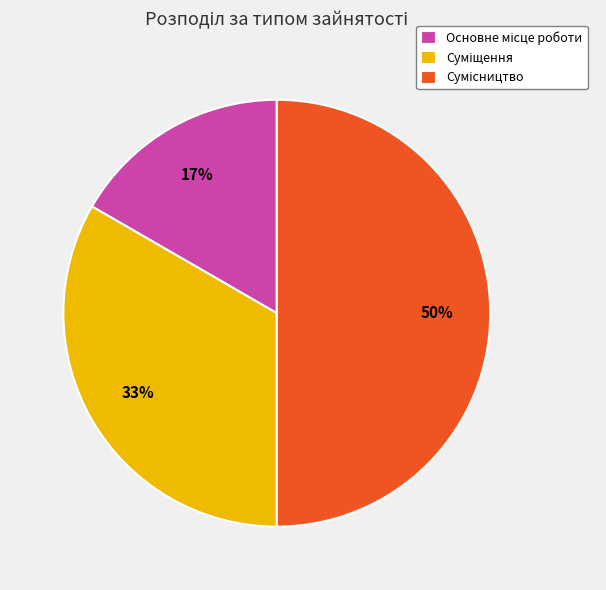

To the nearest percent, what is the difference between the largest and smallest slice percentages?

33%